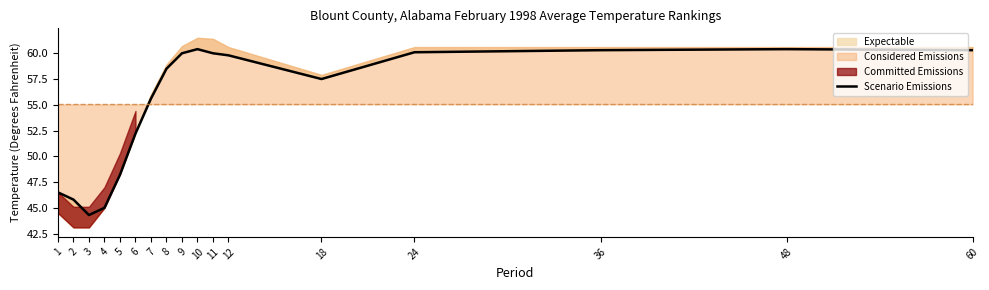

Rank the categories by value from highest to lowest.

10, 48, 36, 60, 24, 9, 11, 12, 8, 18, 7, 6, 5, 1, 2, 4, 3